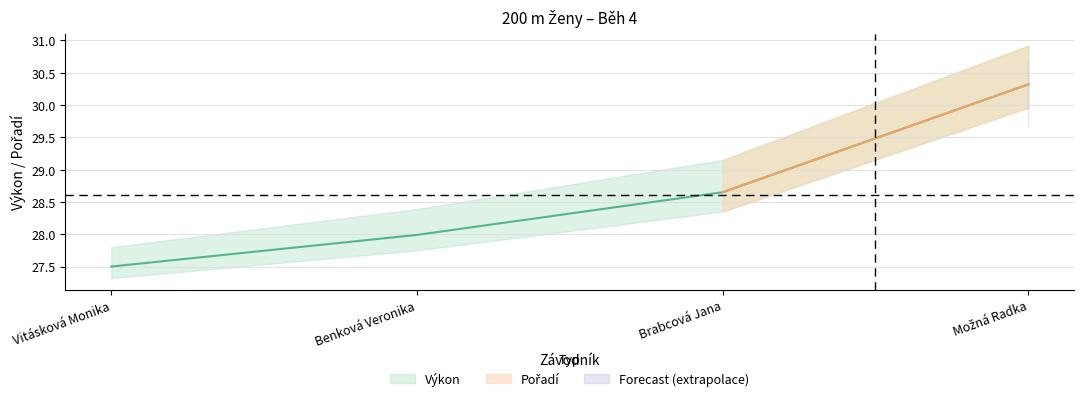

At which category does the chart reach its peak across all series?

Možná Radka